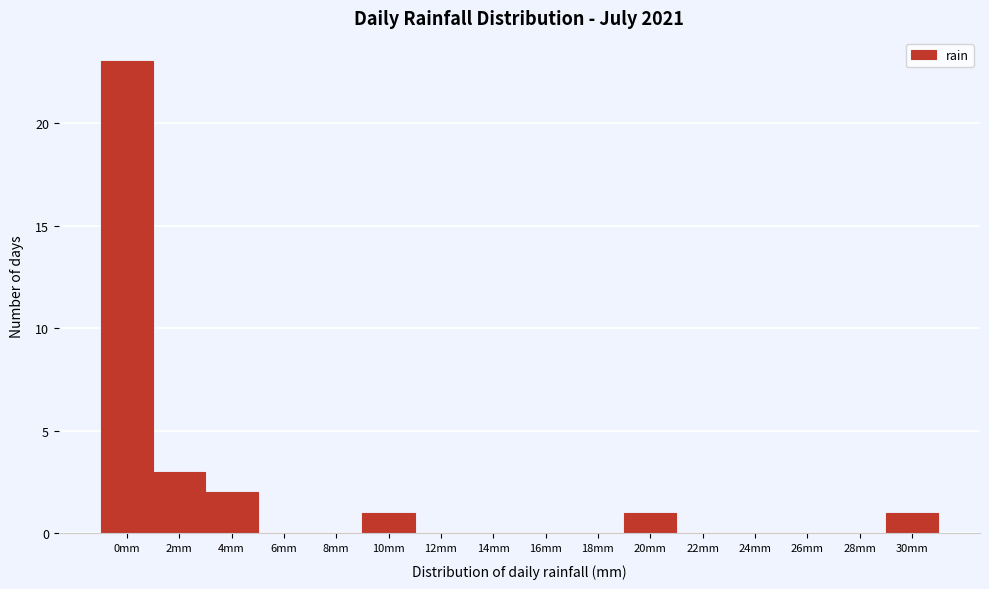

Reading left to right, what are all the values shown in this chart?

0mm=23	2mm=3	4mm=2	6mm=0	8mm=0	10mm=1	12mm=0	14mm=0	16mm=0	18mm=0	20mm=1	22mm=0	24mm=0	26mm=0	28mm=0	30mm=1